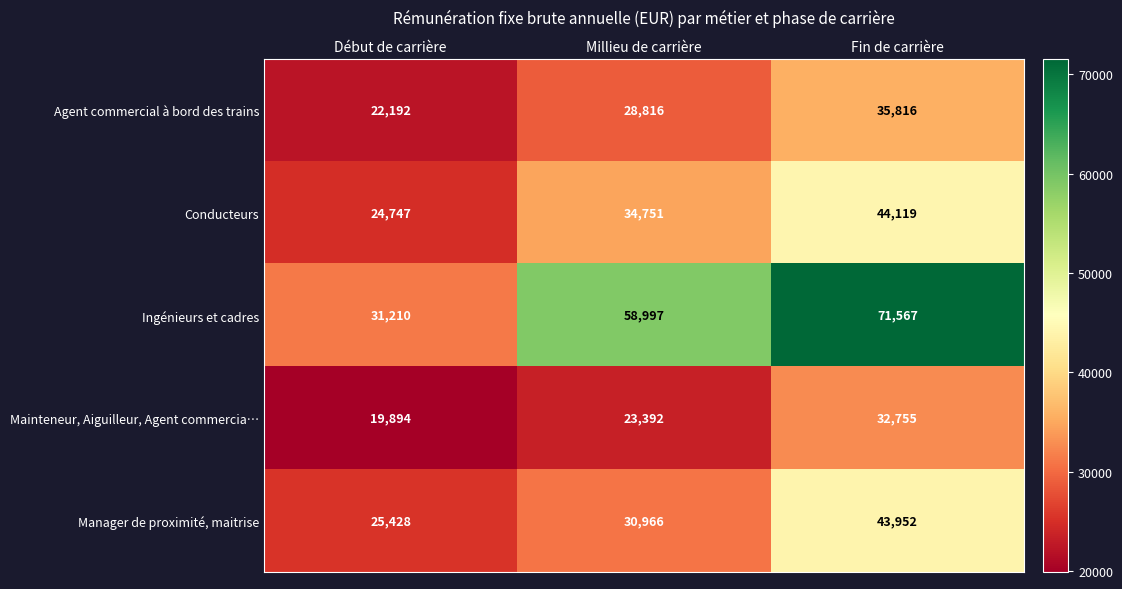

What is the total value across all series at Début de carrière?

123471